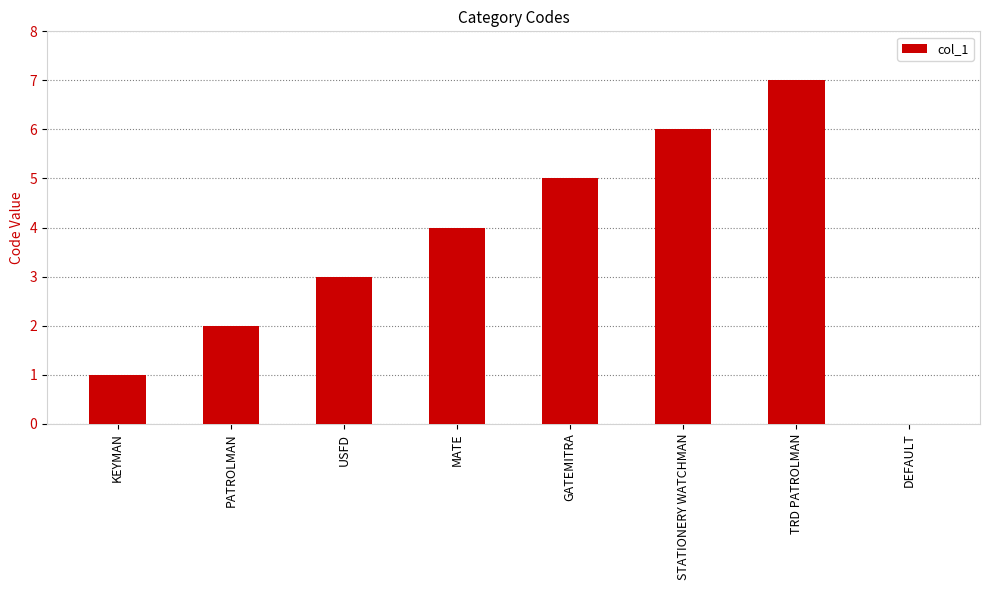

What is the difference between the values at GATEMITRA and PATROLMAN?

3